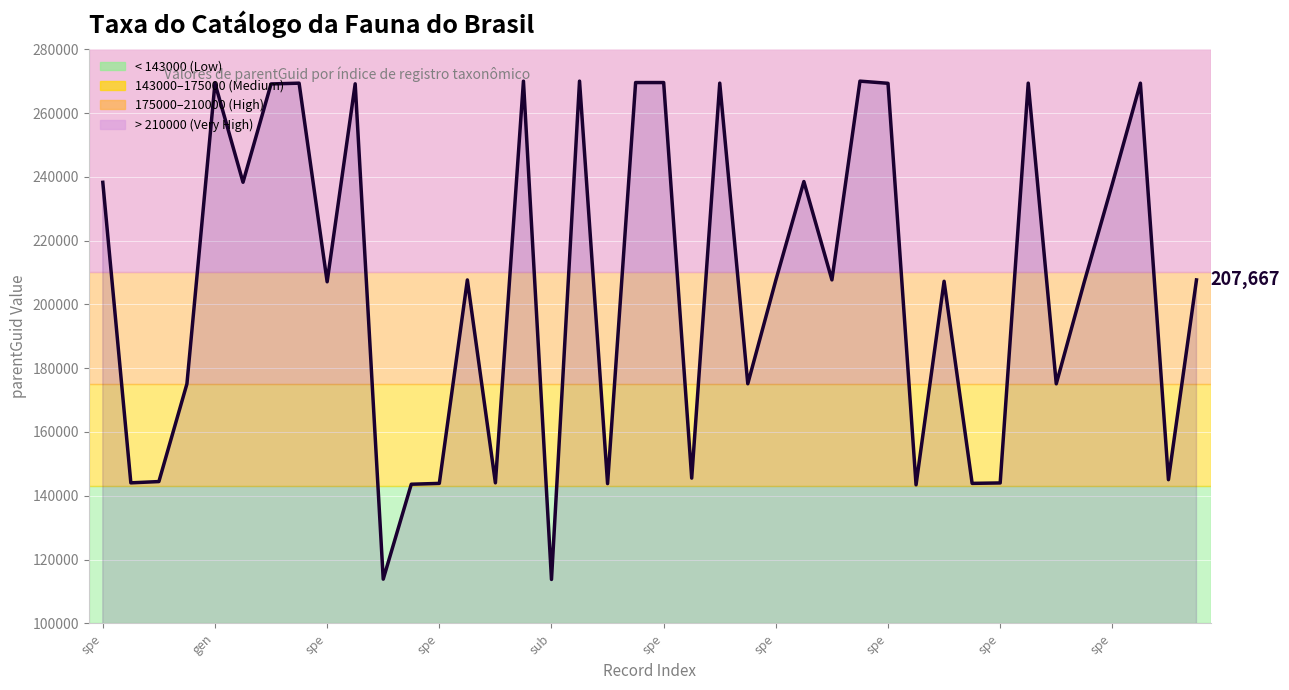

What is the greatest value displayed?

269991